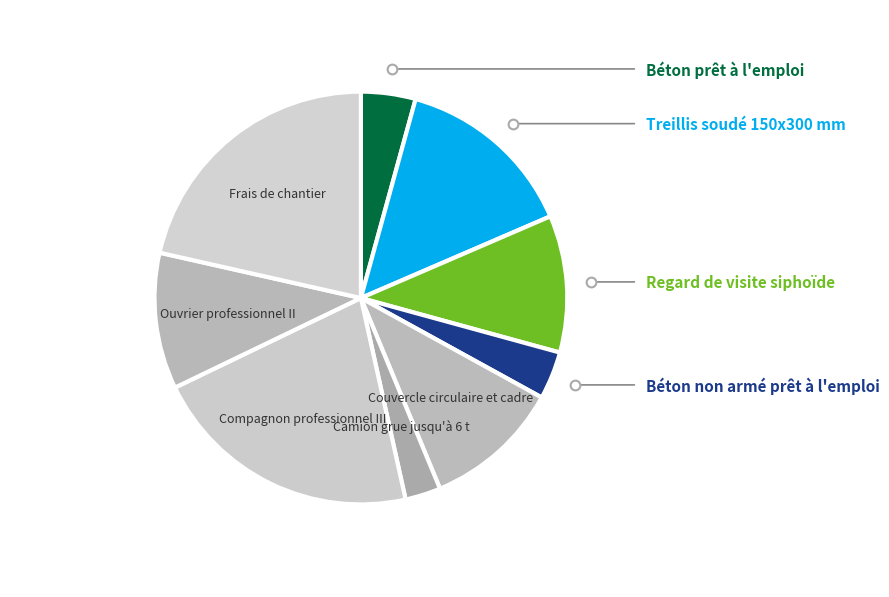

Rank the categories by value from lowest to highest.

Camion grue jusqu'à 6 t, Béton non armé prêt à l'emploi, Béton prêt à l'emploi, Ouvrier professionnel II, Regard de visite siphoïde, Couvercle circulaire et cadre, Treillis soudé 150x300 mm, Compagnon professionnel III, Frais de chantier